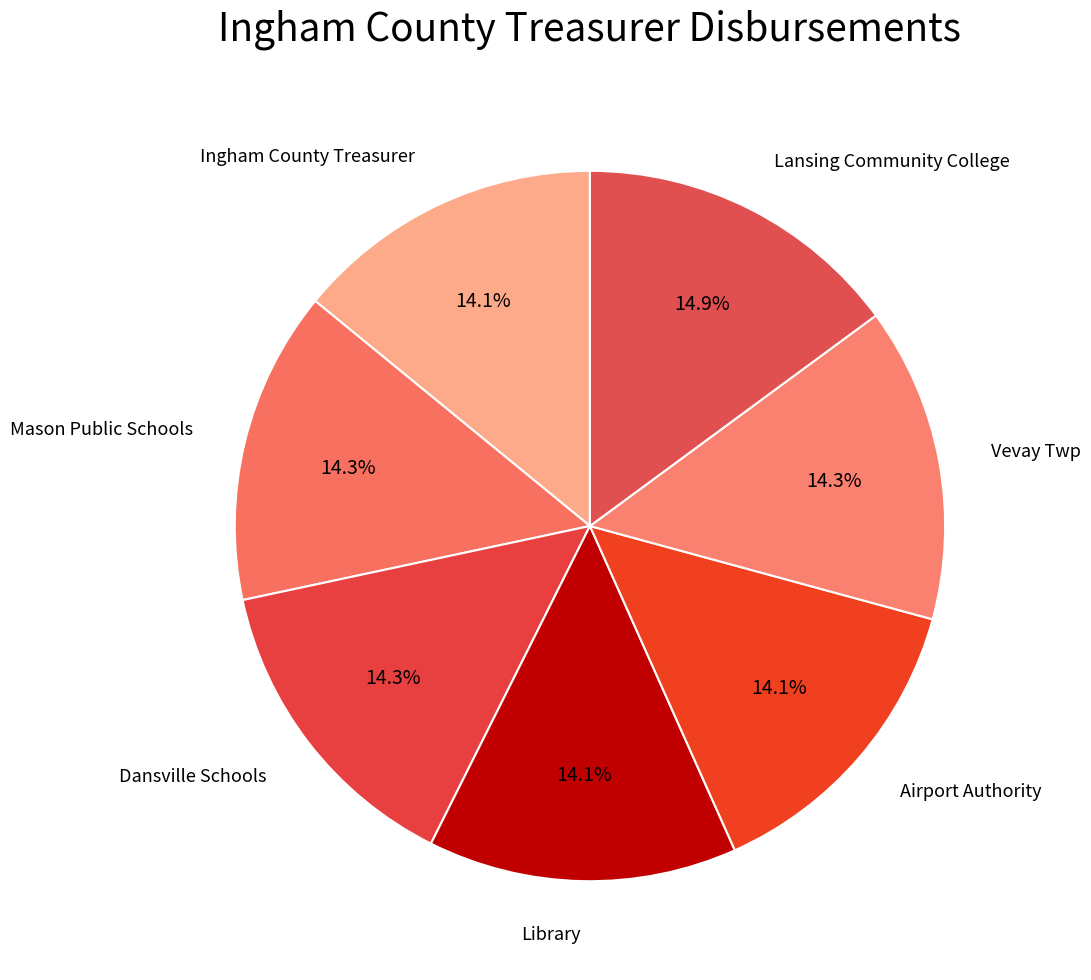

True or false: Lansing Community College accounts for 25% of the total.

False